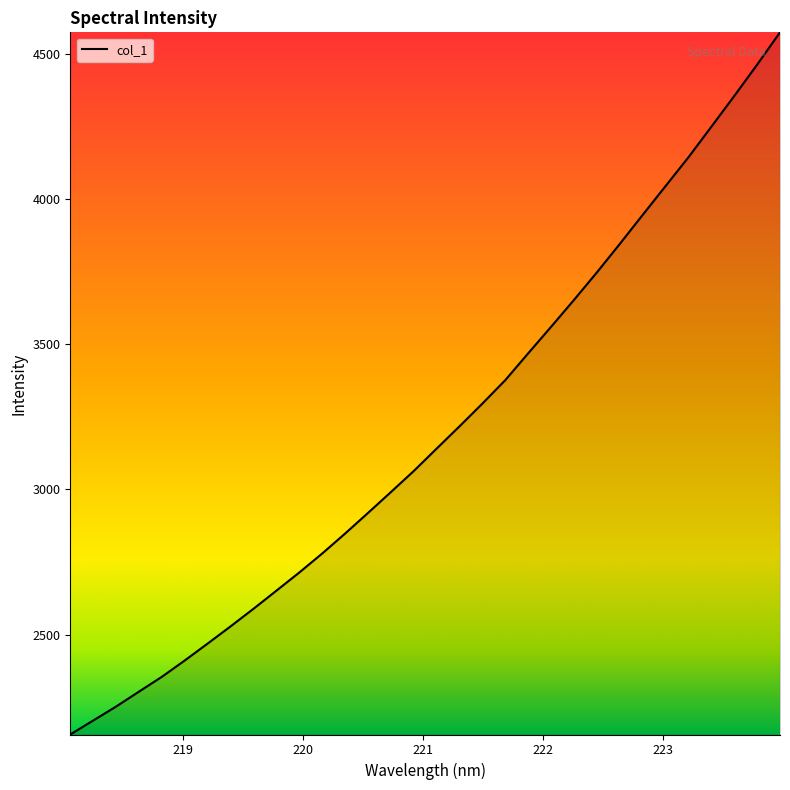

What is the difference between the maximum and minimum values?

2416.7